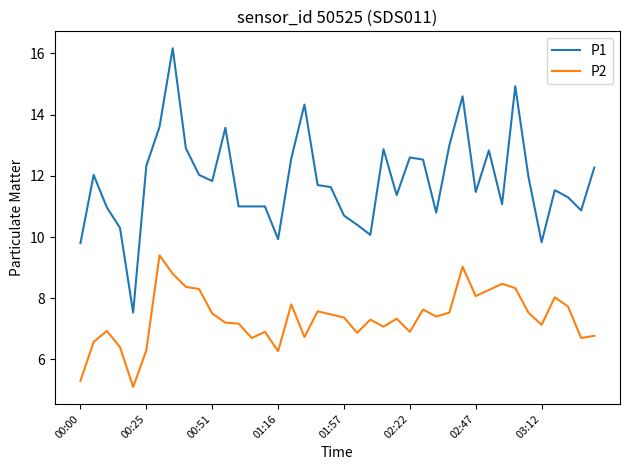

What is the minimum value for P1?

7.5